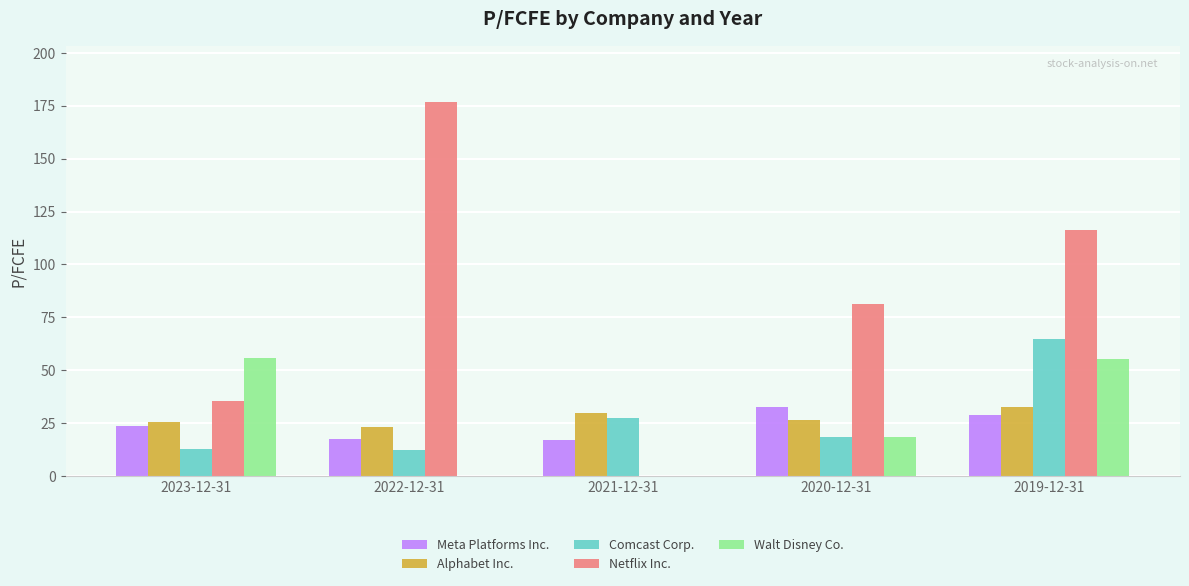

True or false: Walt Disney Co. has a value of 0.0 at 2022-12-31.

True